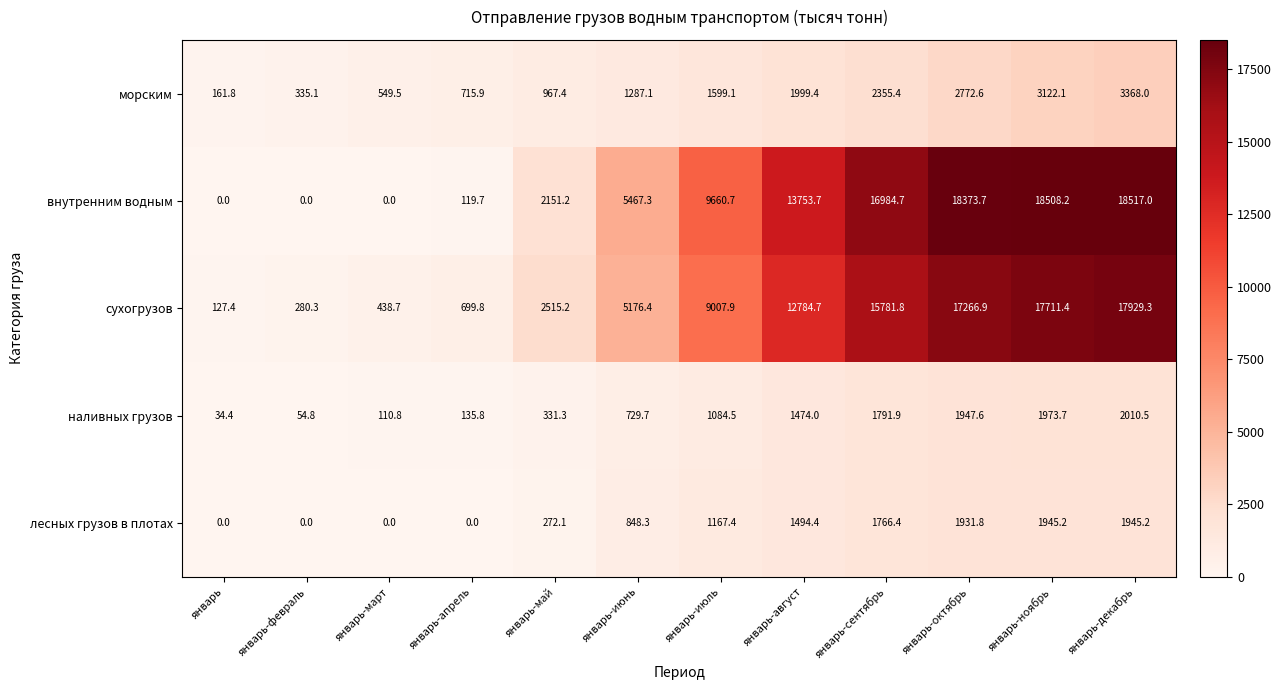

Rank the series by their maximum value, from lowest to highest.

лесных грузов в плотах, наливных грузов, морским, сухогрузов, внутренним водным